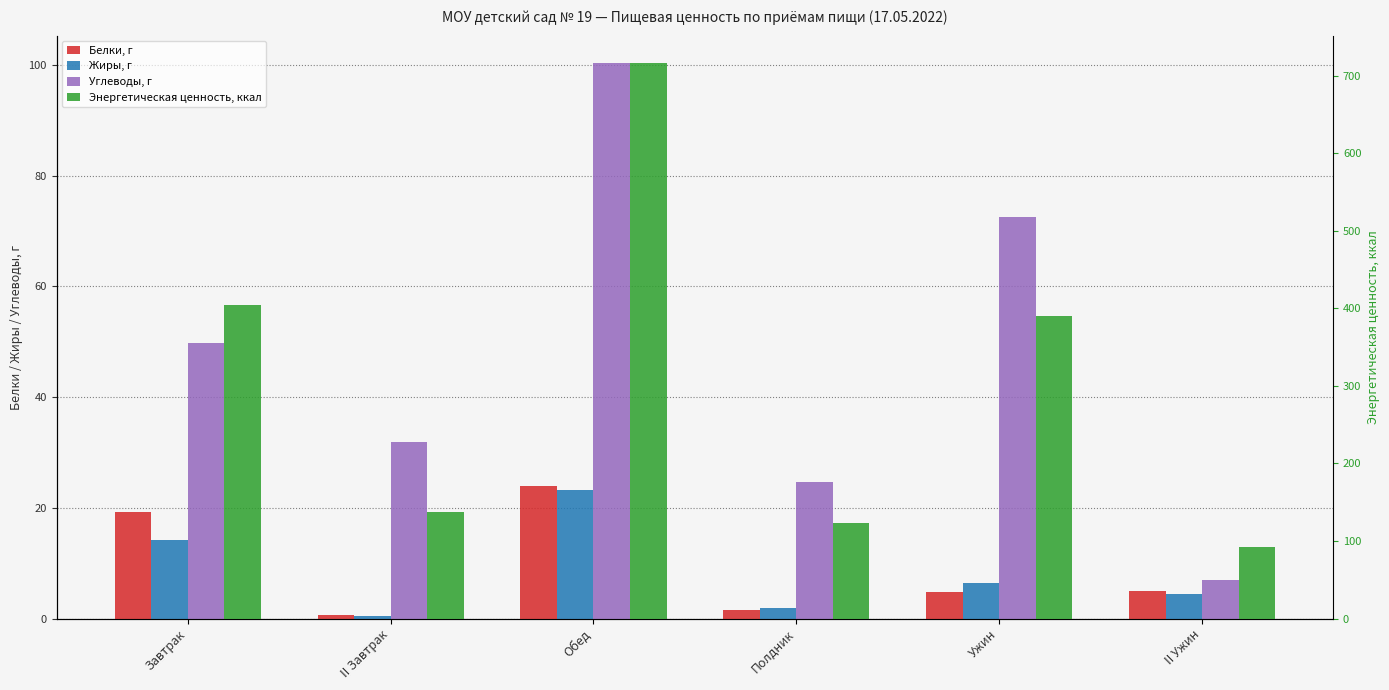

How many groups of bars are there?

6